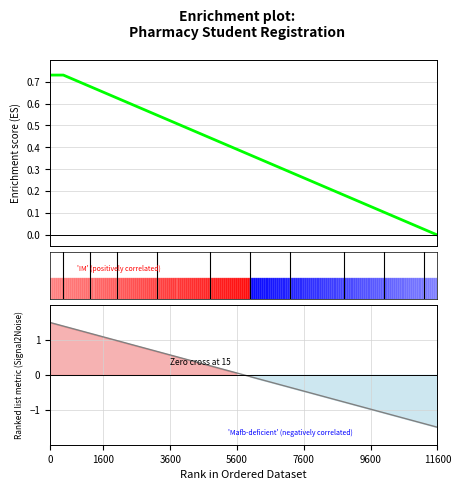

What value does the Ranking metric scores series have at 11?

0.4